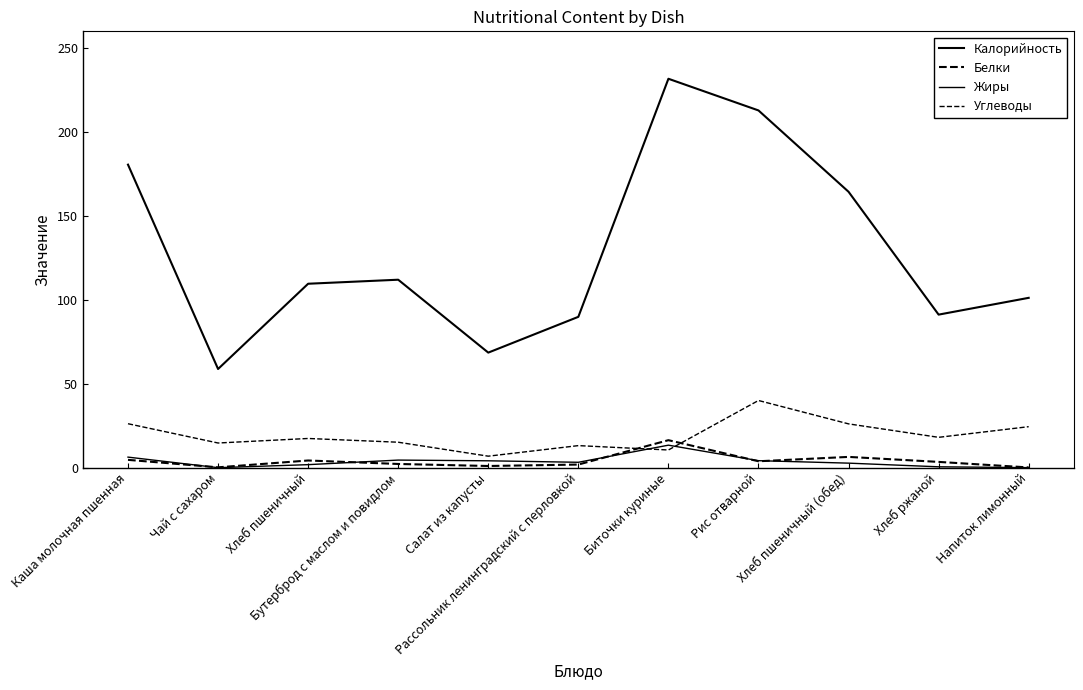

Does the chart have visible grid lines?

No